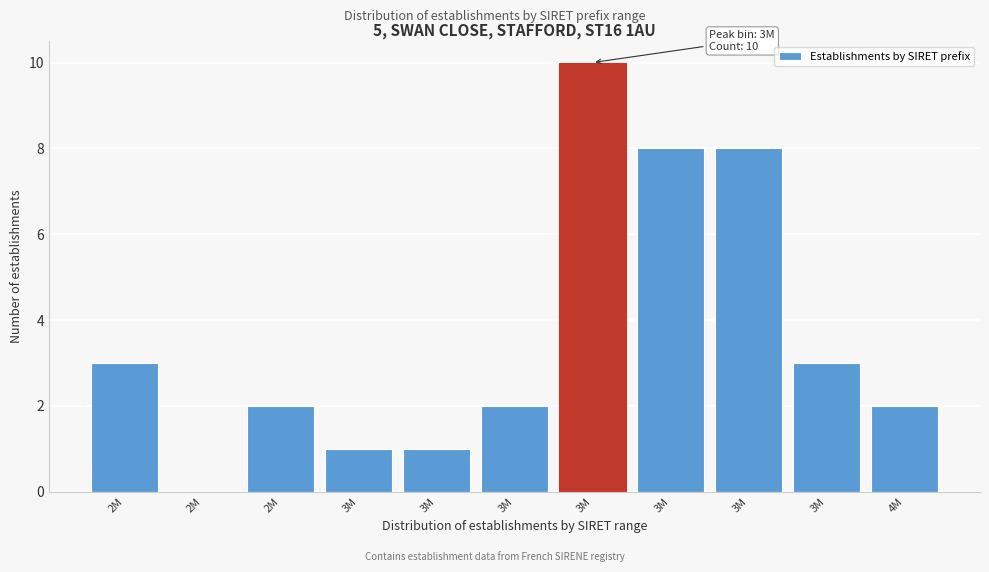

How many values are above zero?

10